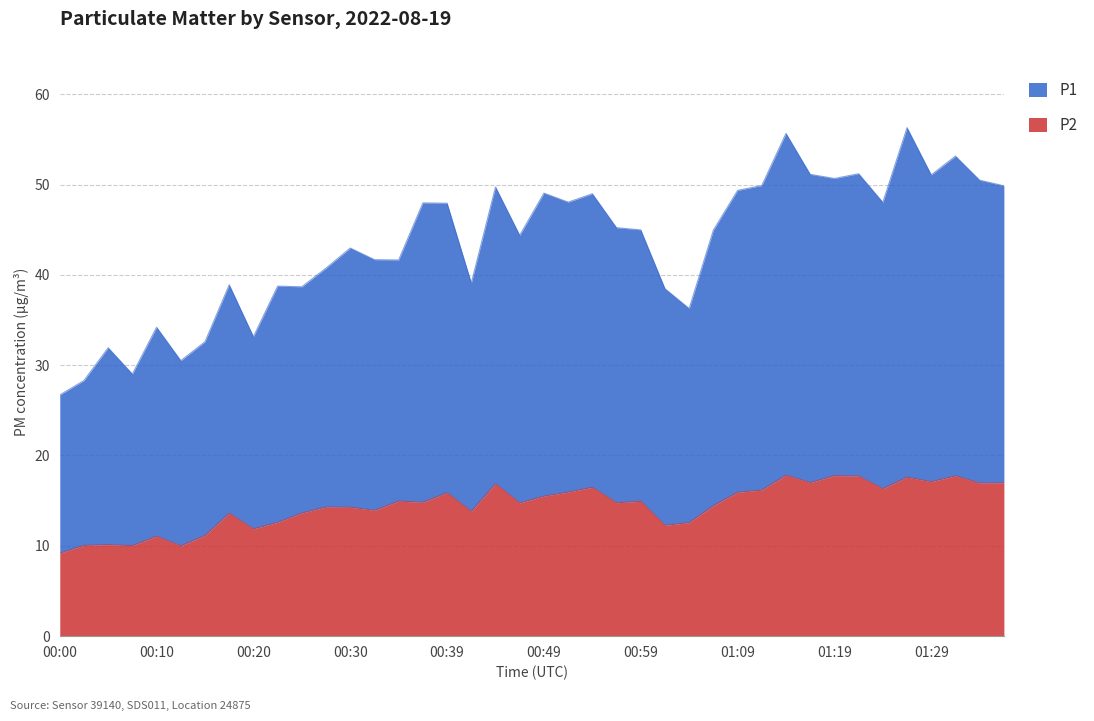

How many categories are shown in the chart?

40